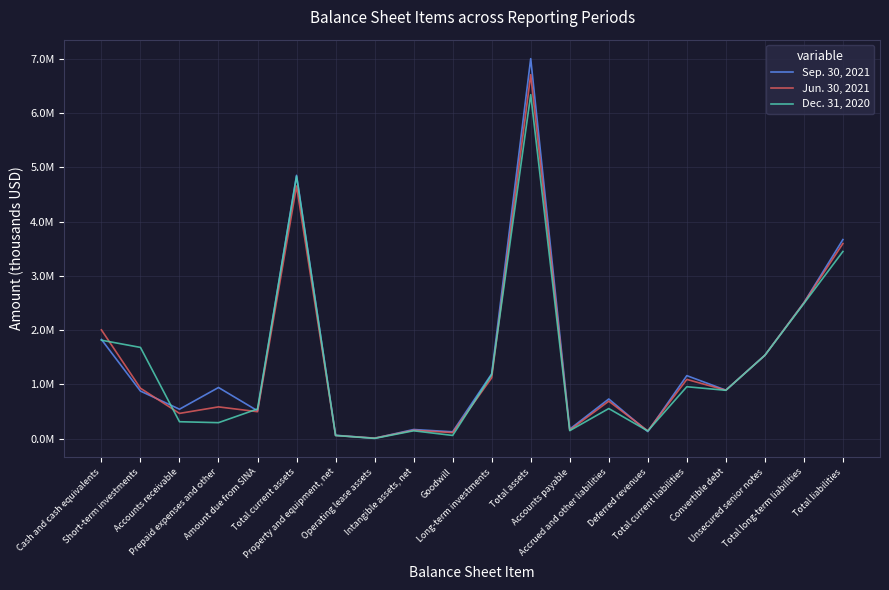

What are all the series names shown in the legend?

Sep. 30, 2021, Jun. 30, 2021, Dec. 31, 2020